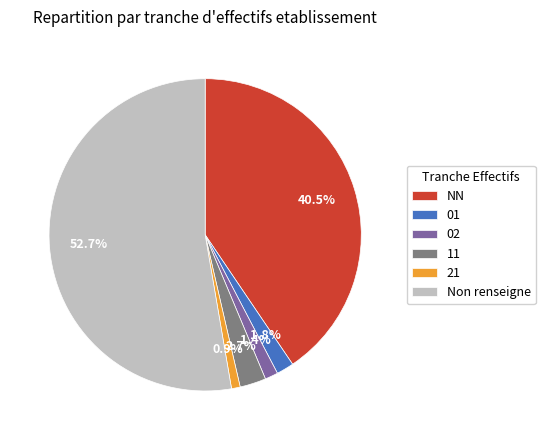

Is there any slice that represents more than half of the pie?

Yes